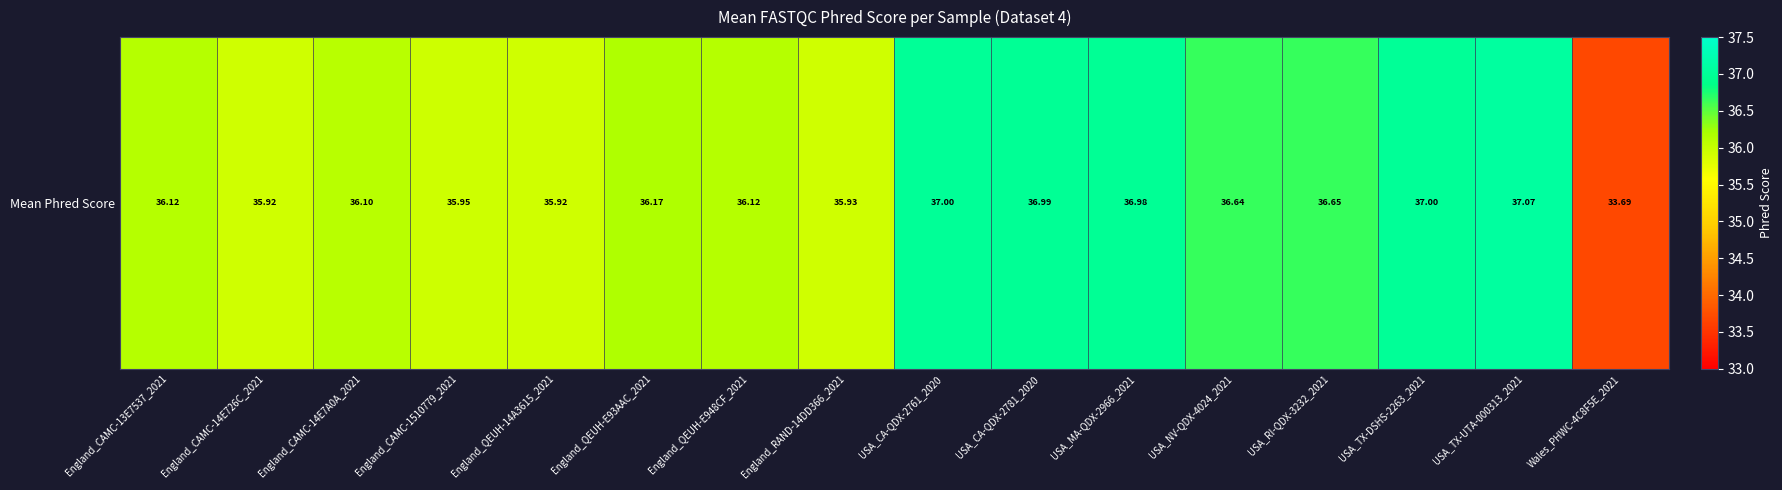

What is the change in value from England_CAMC-13E7537_2021 to England_CAMC-14E726C_2021?

-0.2